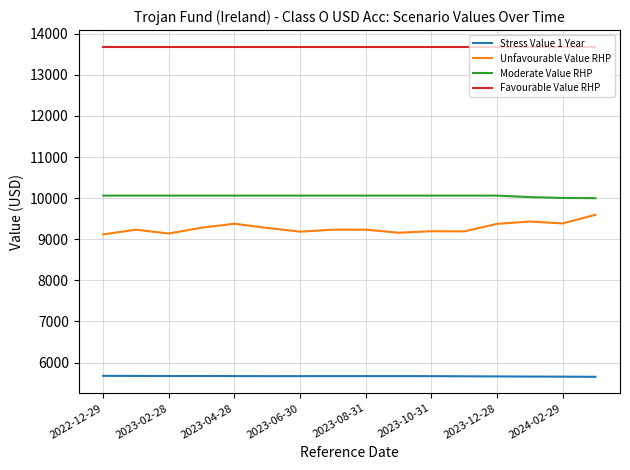

True or false: Unfavourable Value RHP and Stress Value 1 Year intersect in this chart.

False